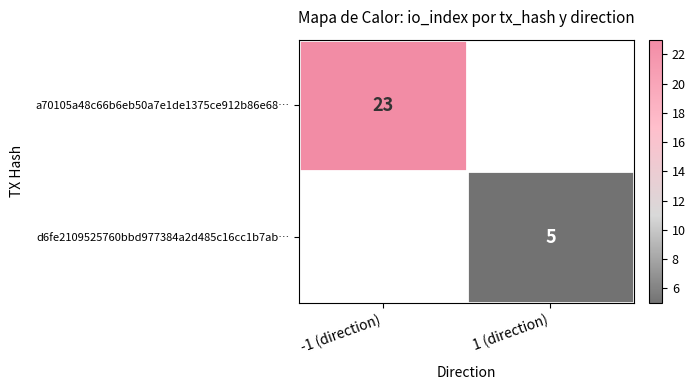

The d6fe2109525760bbd977384a2d485c16cc1b7ab… series shows 5 at 1 (direction). True or false?

True